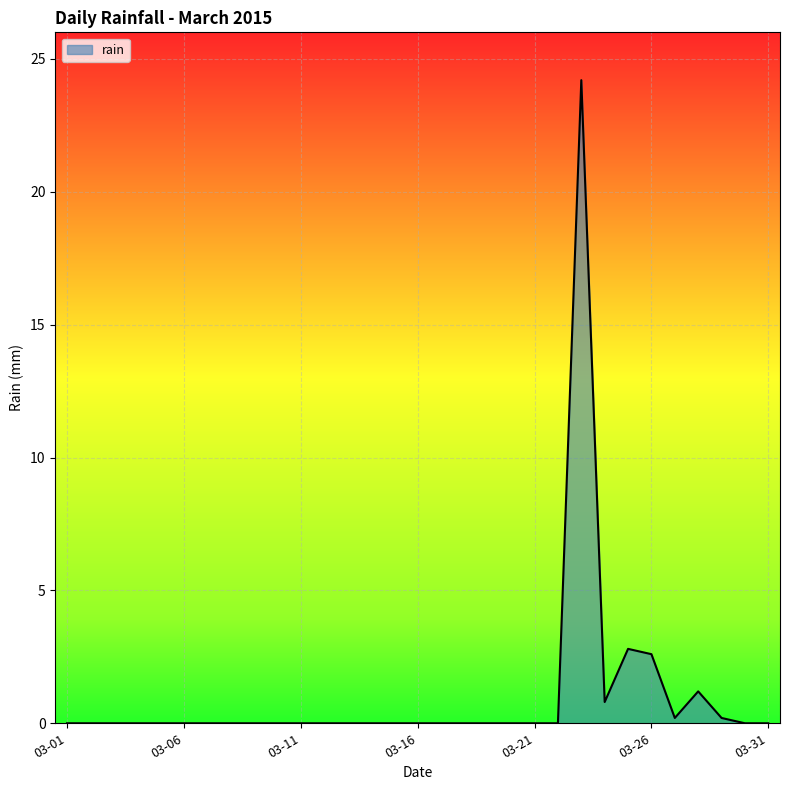

What is the maximum value shown in the chart?

24.2